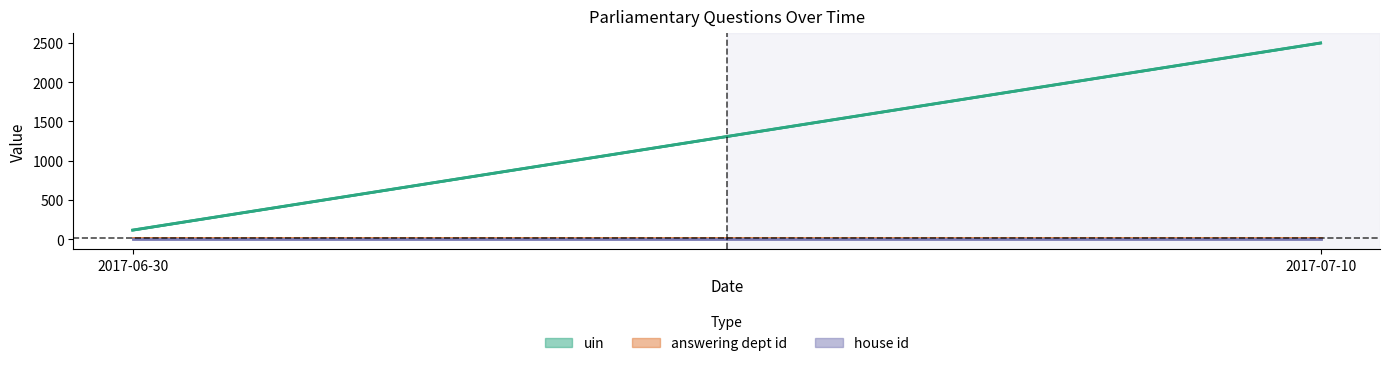

True or false: house id and answering dept id cross at least once.

False